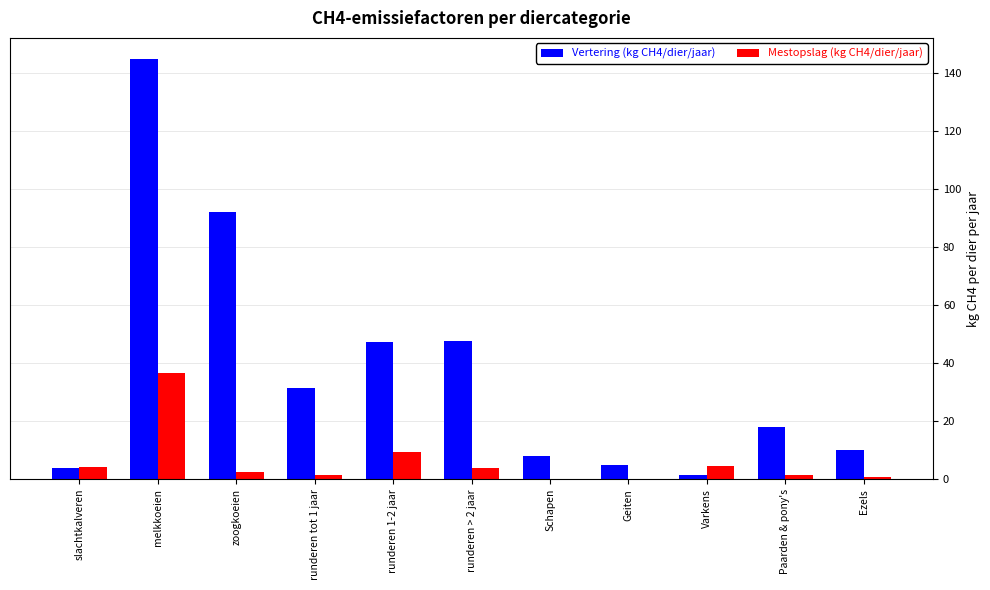

What is the maximum value shown in the chart?

144.8